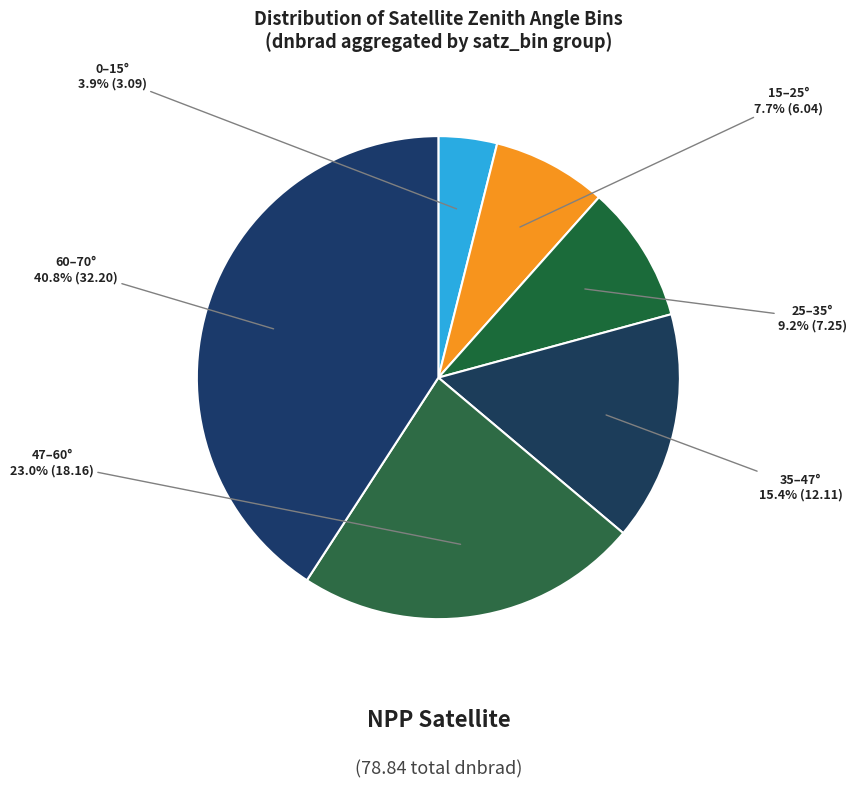

Approximately how many times larger is the value at 47–60° compared to 0–15°?

5.9